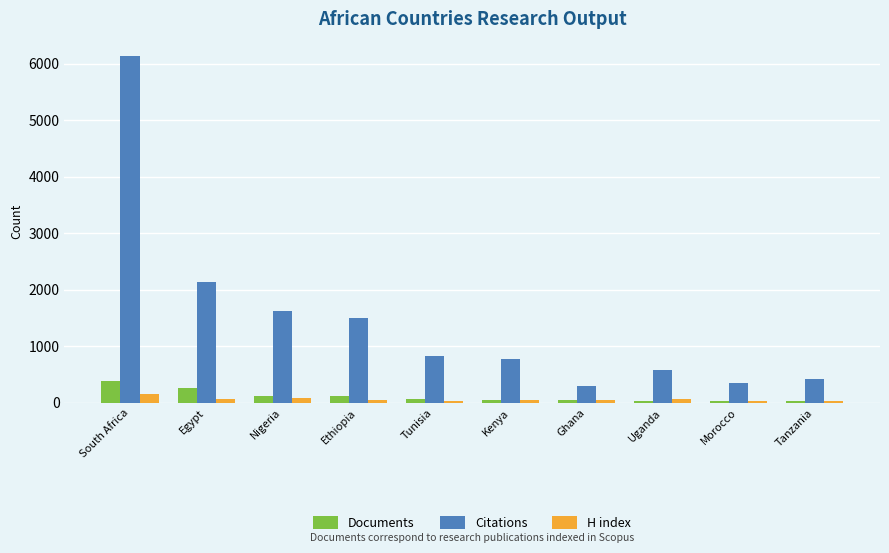

What is the value of the Citations bar at the 6th from the left?

769